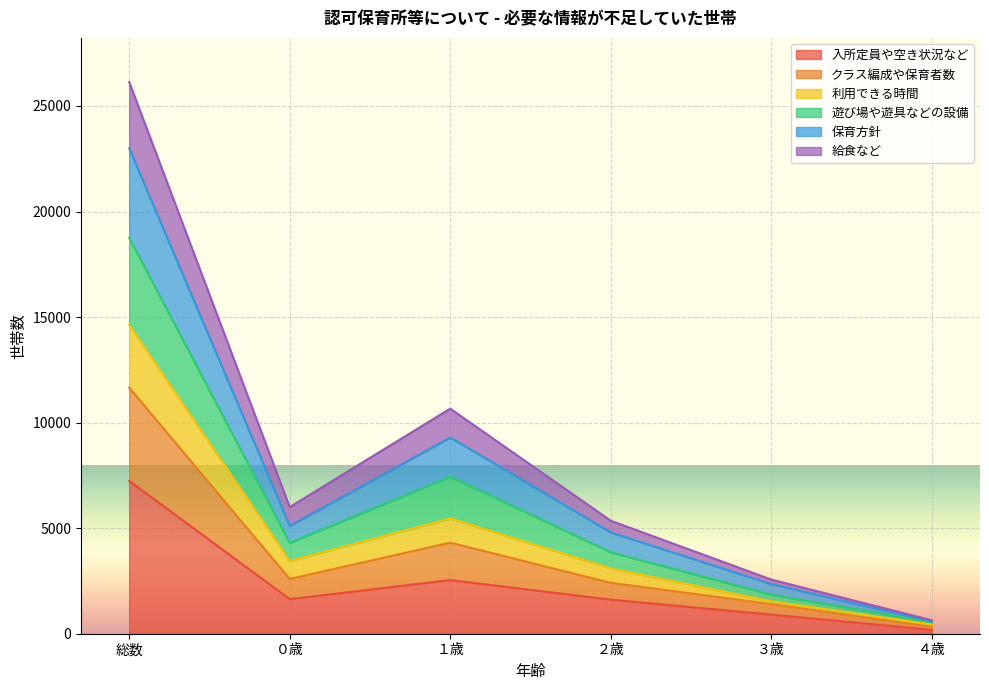

What are all the series names shown in the legend?

入所定員や空き状況など, クラス編成や保育者数, 利用できる時間, 遊び場や遊具などの設備, 保育方針, 給食など